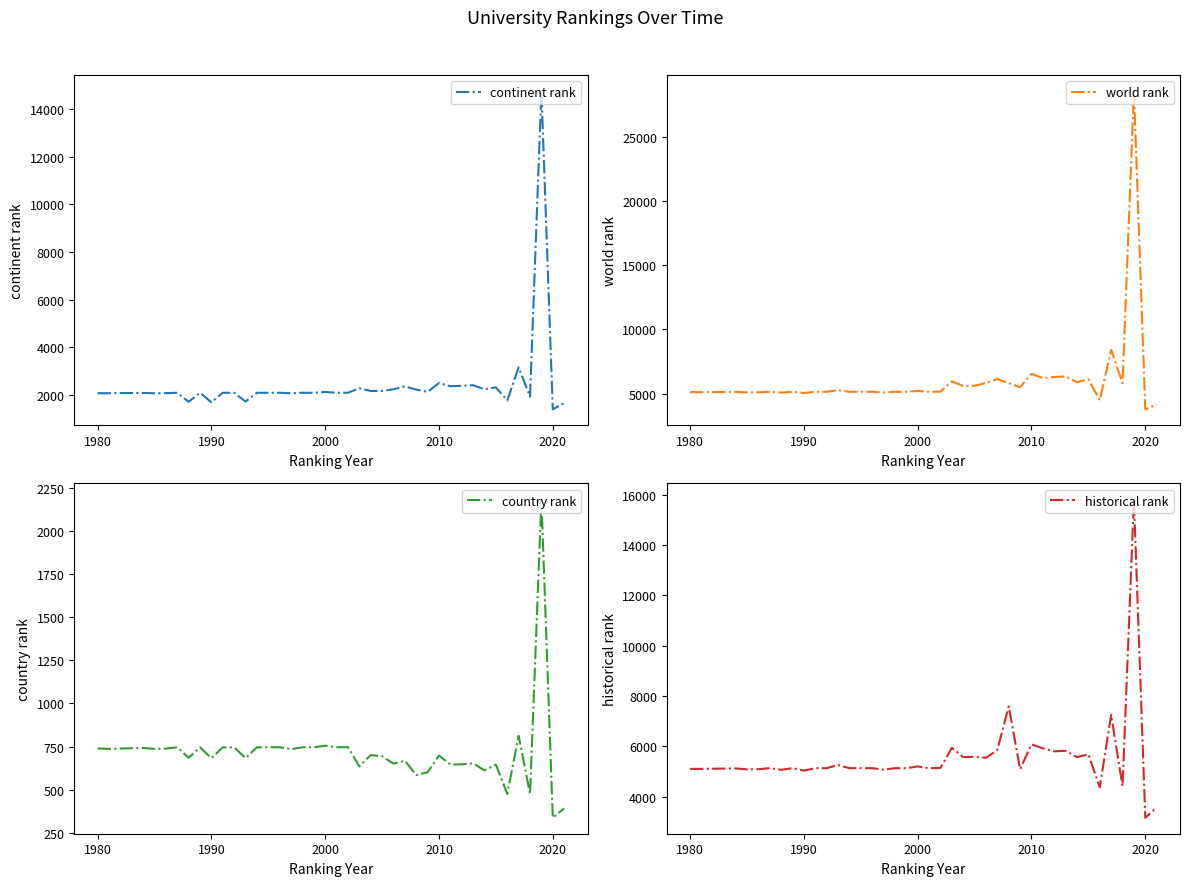

What is the highest value of the country rank series?

2184